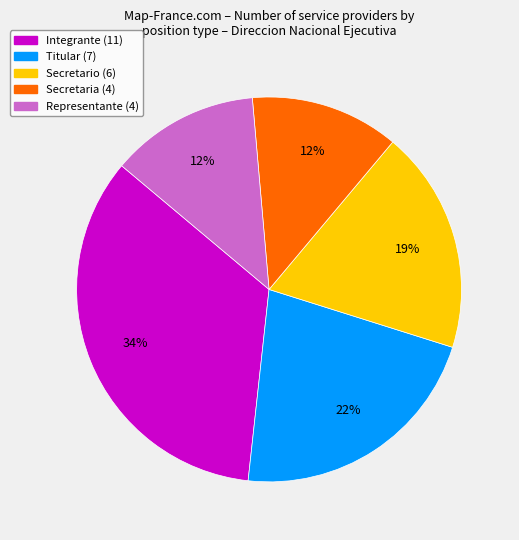

Is there any slice that represents more than half of the pie?

No